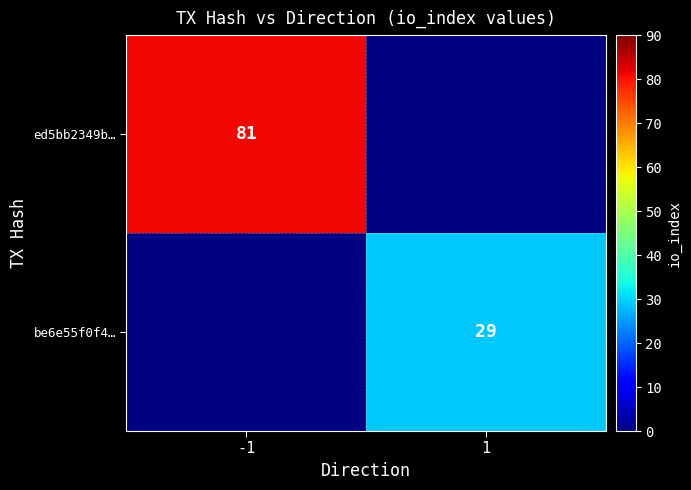

The be6e55f0f4… series shows 45 at 1. True or false?

False